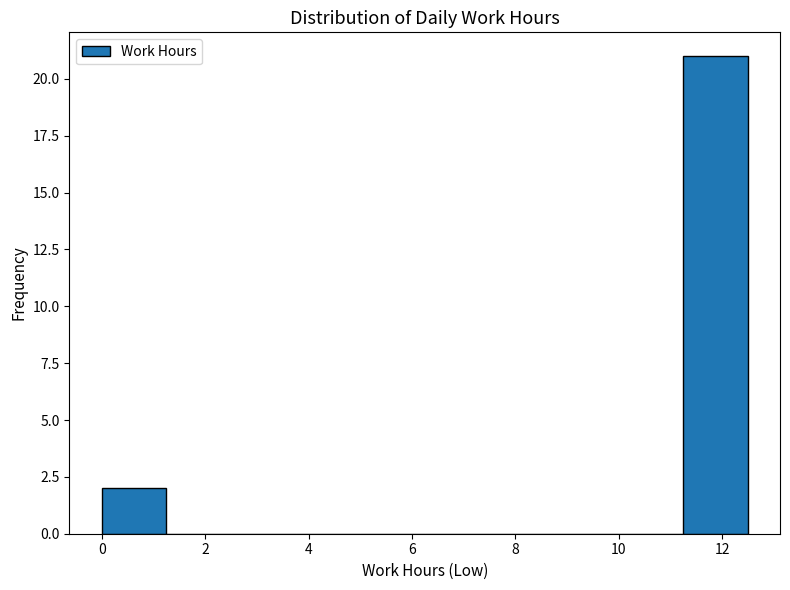

Reading left to right, list every bar in this chart as the range it spans on the x-axis followed by its height. Neither the bar edges nor the heights are printed on the chart, so give them approximately, as read against the axes.

0.0 to 1.2: 2
1.2 to 2.4: 0
2.4 to 3.8: 0
3.8 to 5.0: 0
5.0 to 6.2: 0
6.2 to 7.4: 0
7.4 to 8.8: 0
8.8 to 10.0: 0
10.0 to 11.2: 0
11.2 to 12.4: 21